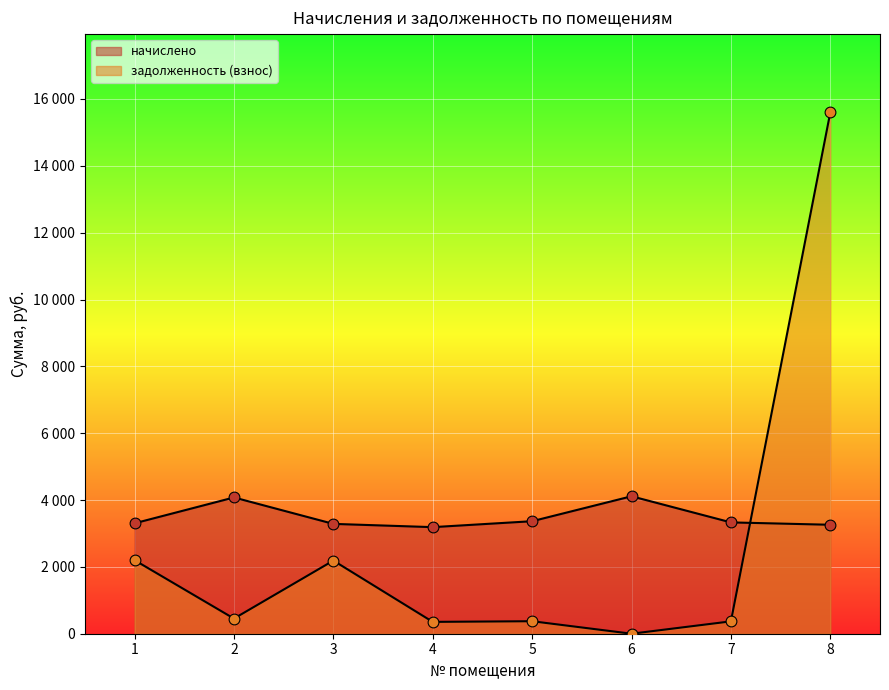

Which series has the largest total across all categories?

начислено